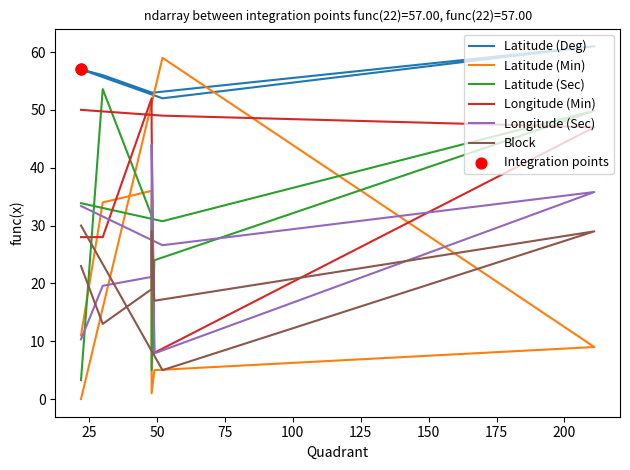

At which category is the sum across all series the highest?

211